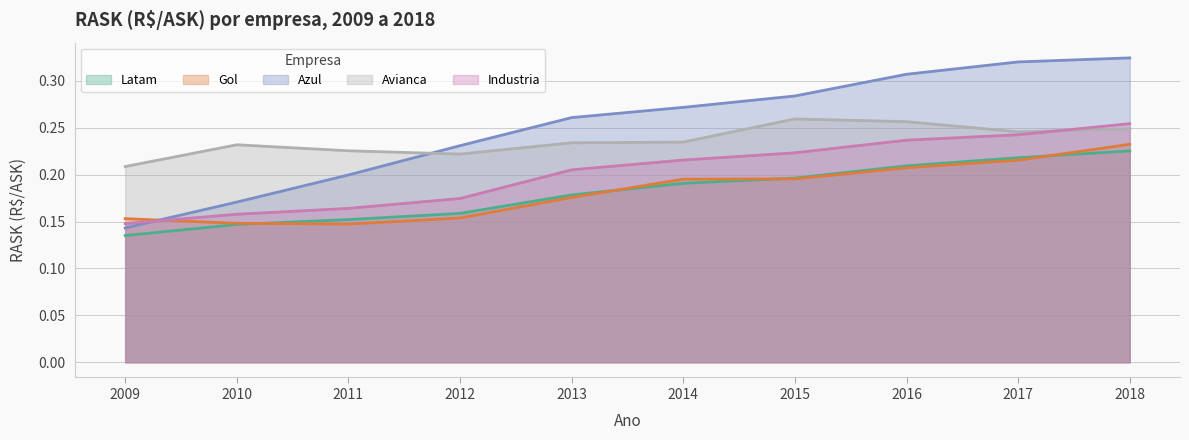

List the labels in order of Avianca value, largest first.

2015, 2016, 2018, 2017, 2014, 2013, 2010, 2011, 2012, 2009